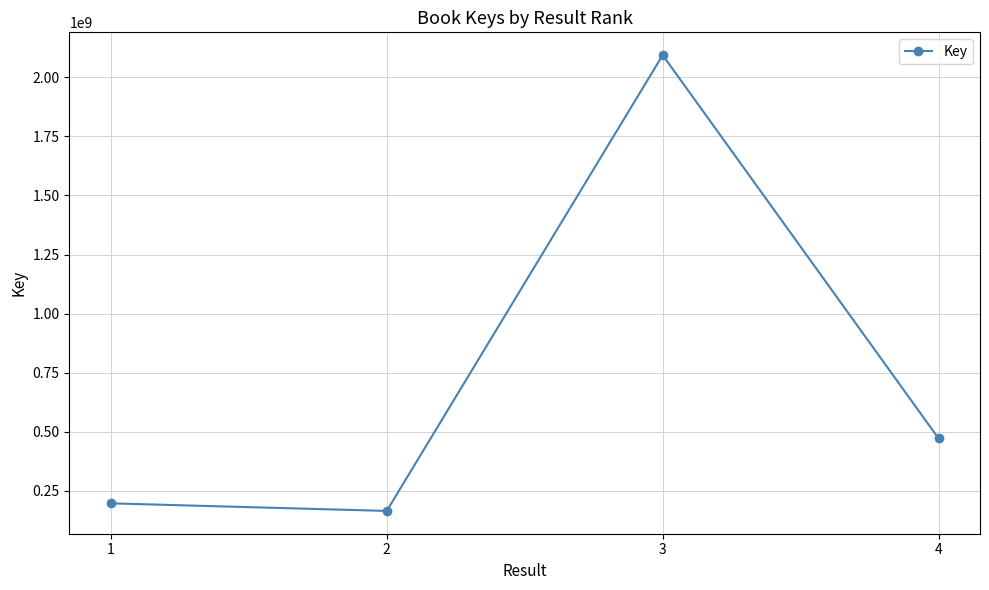

What is the change in value from 1 to 3?

+1896927865